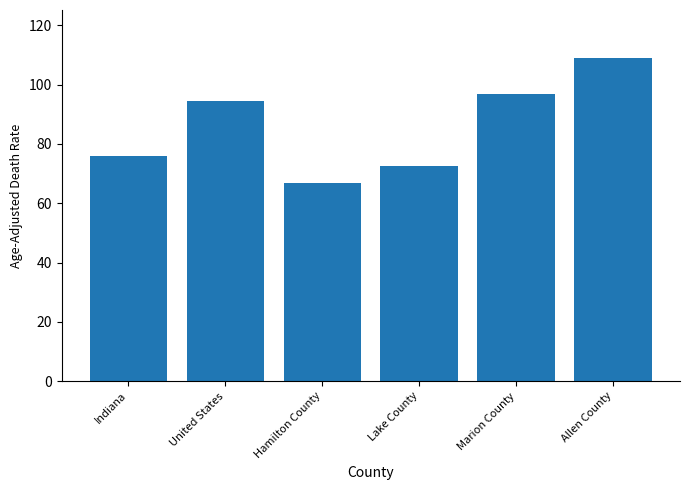

What is the average value?

85.9